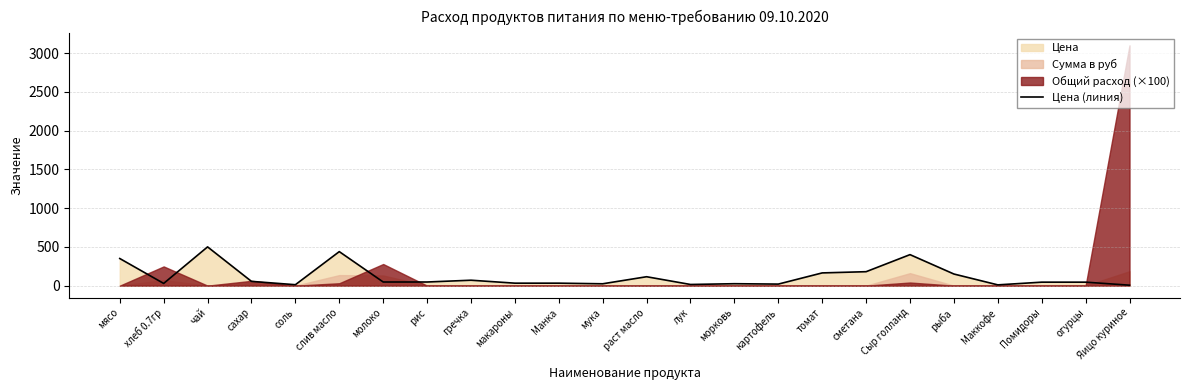

List the labels in order of value, largest first.

чай, слив масло, Сыр голланд, мясо, сметана, томат, рыба, раст масло, гречка, сахар, молоко, рис, Помидоры, огурцы, макароны, Манка, хлеб 0.7гр, морковь, мука, картофель, лук, соль, Маккофе, Яицо куриное